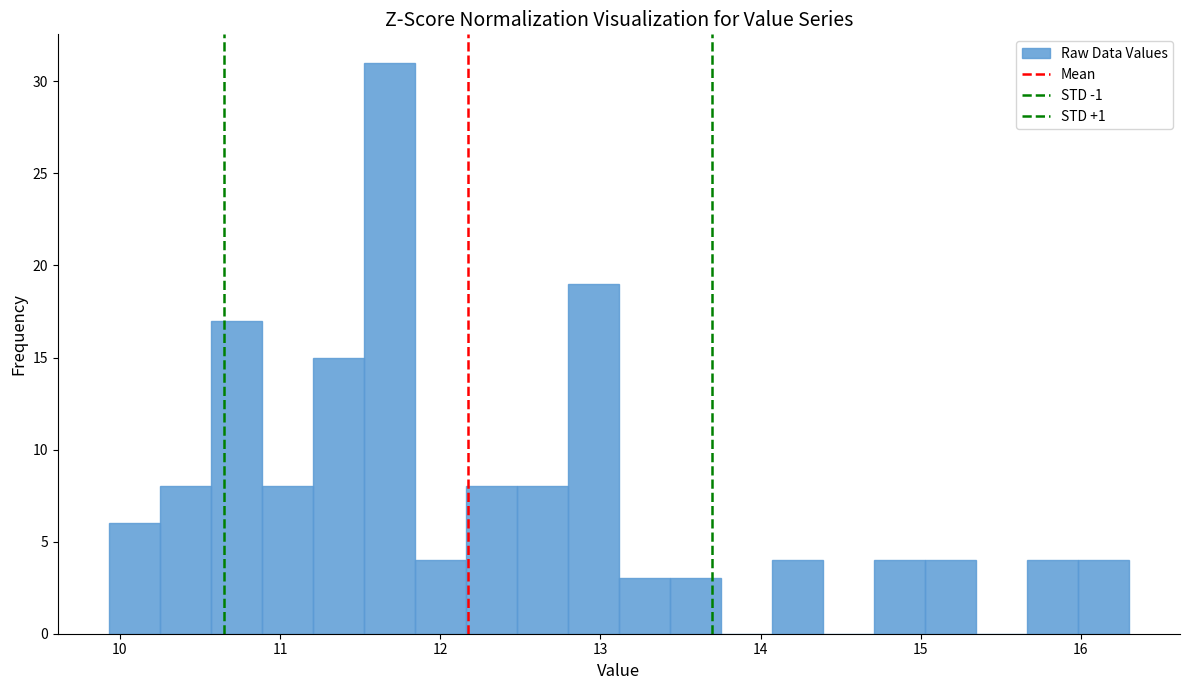

Read against the x-axis, roughly where is the centre of the tallest bar?

11.7